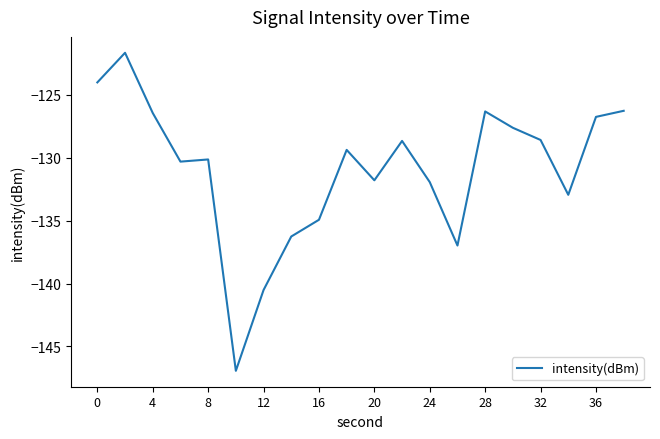

What is the difference between the maximum and minimum values?

25.3